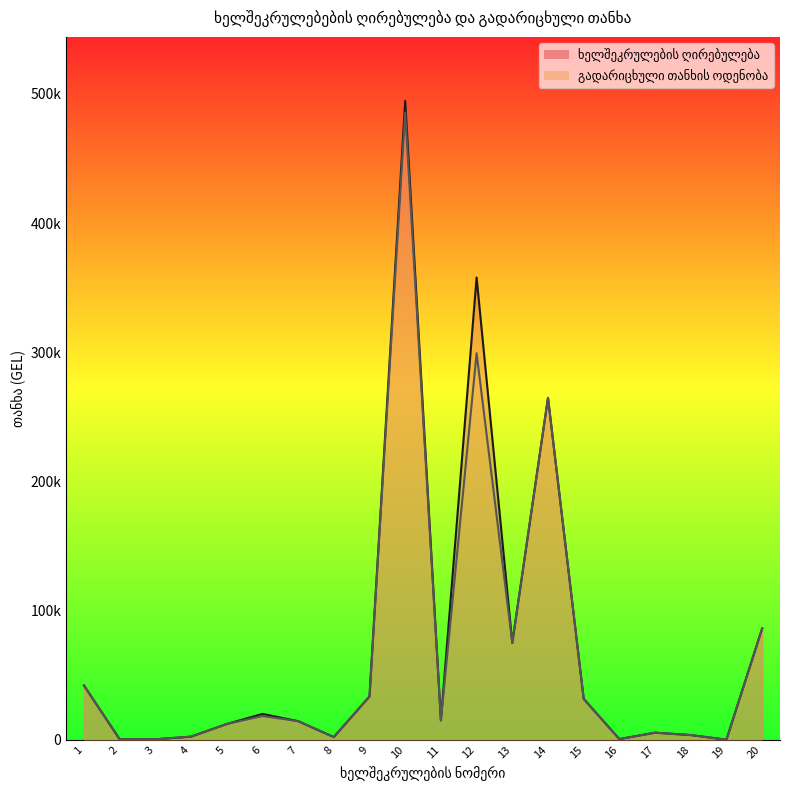

What is the value of the ხელშეკრულების ღირებულება point at the 12th from the left?

357874.0